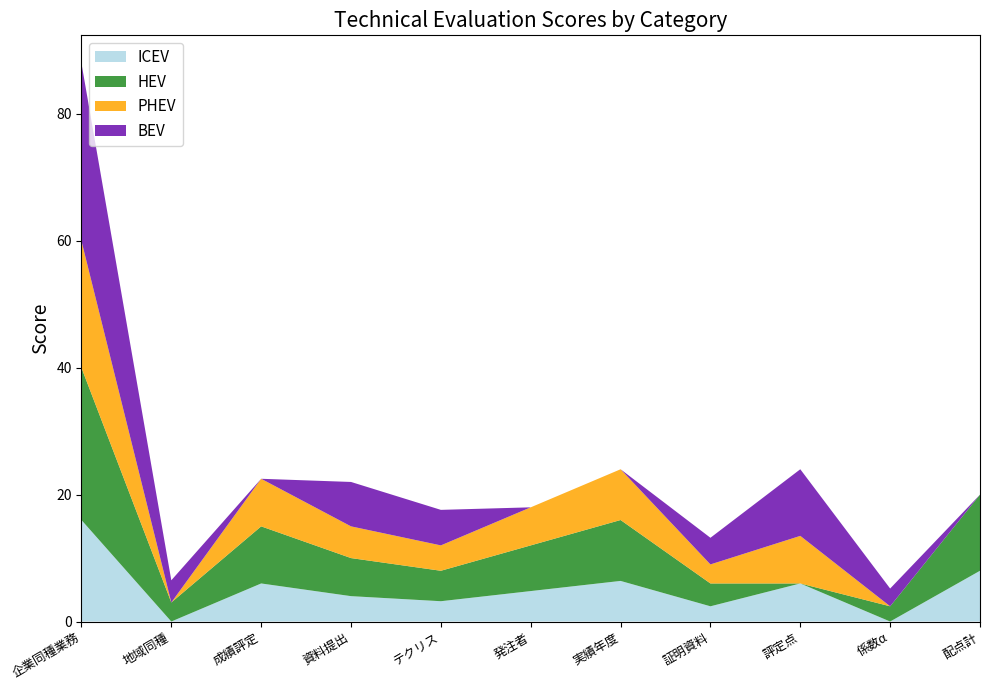

Which category has the highest value in the ICEV series?

企業同種業務